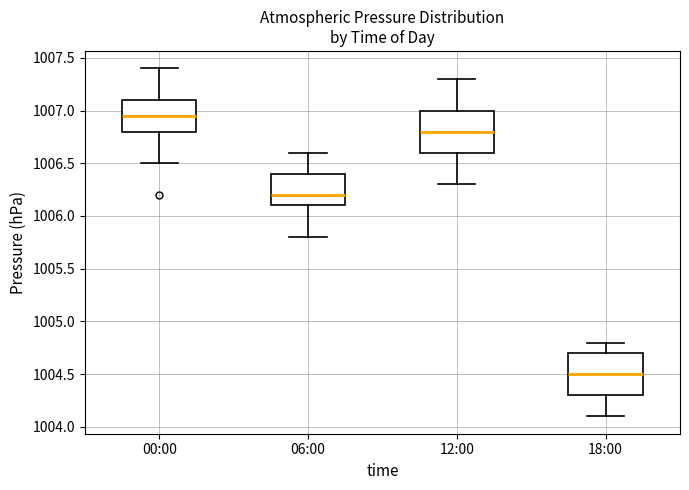

Reading left to right, read every box against the y-axis: the position of its median line, the range the box covers, and the ends of its whiskers. The values are not printed on the chart, so give them approximately, as read against the axis.

00:00: median 1006.95, box 1006.80 to 1007.10, whiskers 1006.50 to 1007.40
06:00: median 1006.20, box 1006.10 to 1006.40, whiskers 1005.80 to 1006.60
12:00: median 1006.80, box 1006.60 to 1007.00, whiskers 1006.30 to 1007.30
18:00: median 1004.50, box 1004.30 to 1004.70, whiskers 1004.10 to 1004.80